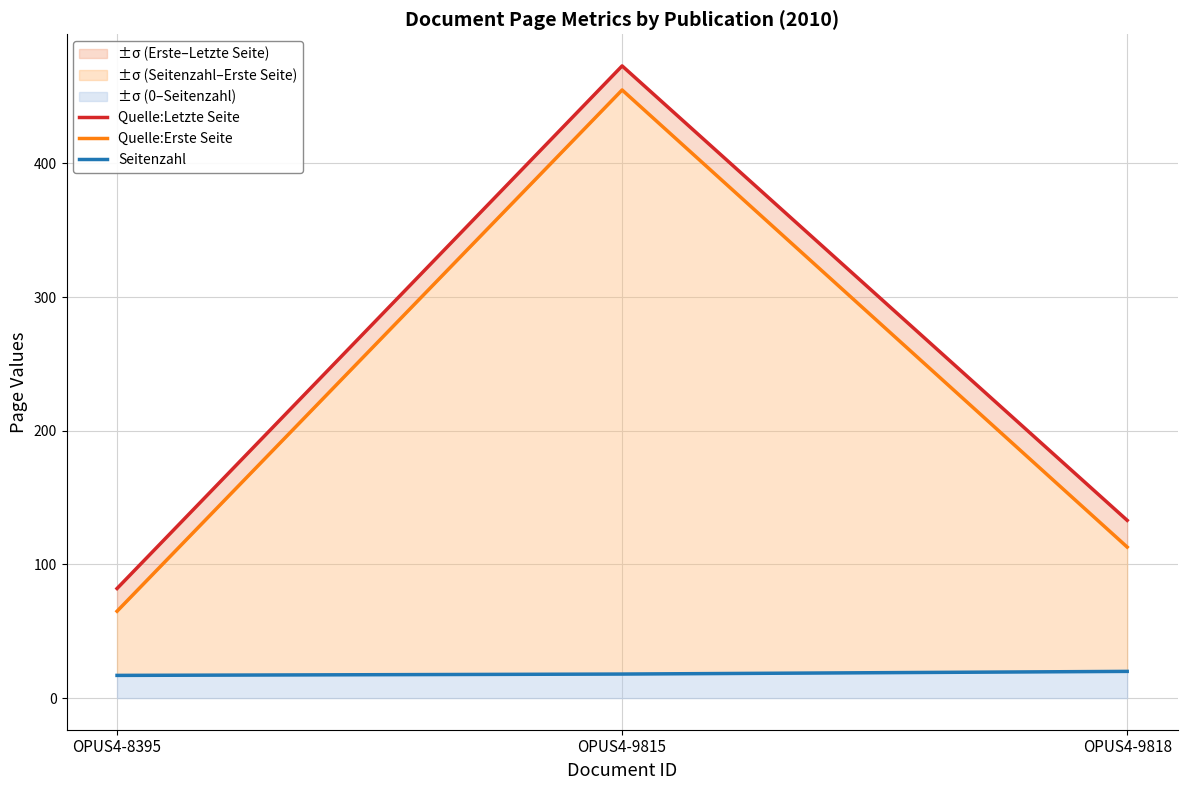

Is it true that Quelle:Letzte Seite equals 133 at OPUS4-9818?

True